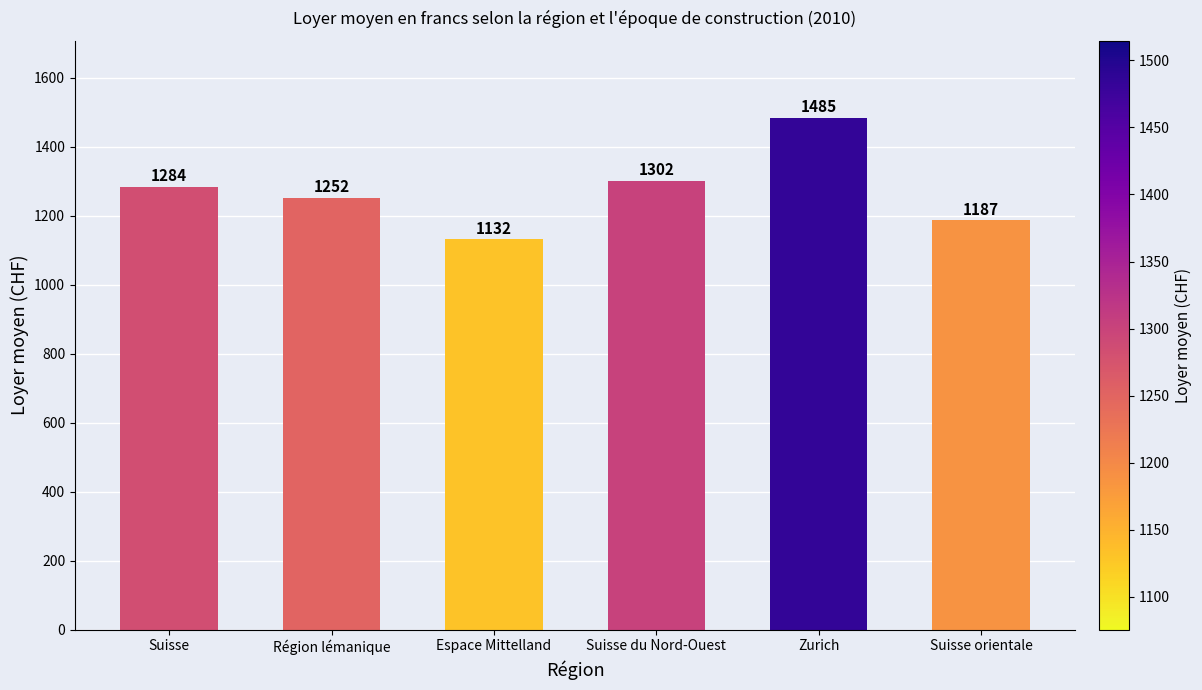

What is the change in value from Espace Mittelland to Zurich?

+353